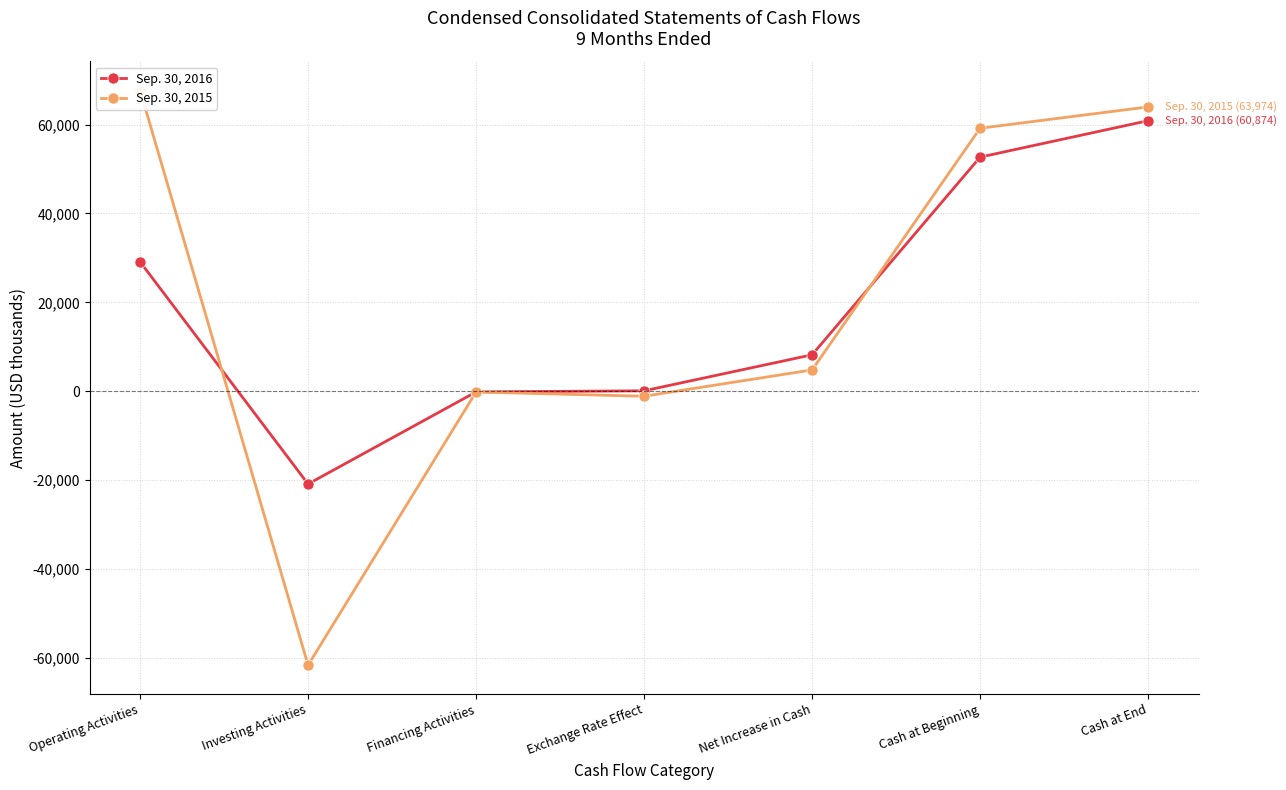

List the labels in order of Sep. 30, 2015 value, largest first.

Operating Activities, Cash at End, Cash at Beginning, Net Increase in Cash, Financing Activities, Exchange Rate Effect, Investing Activities